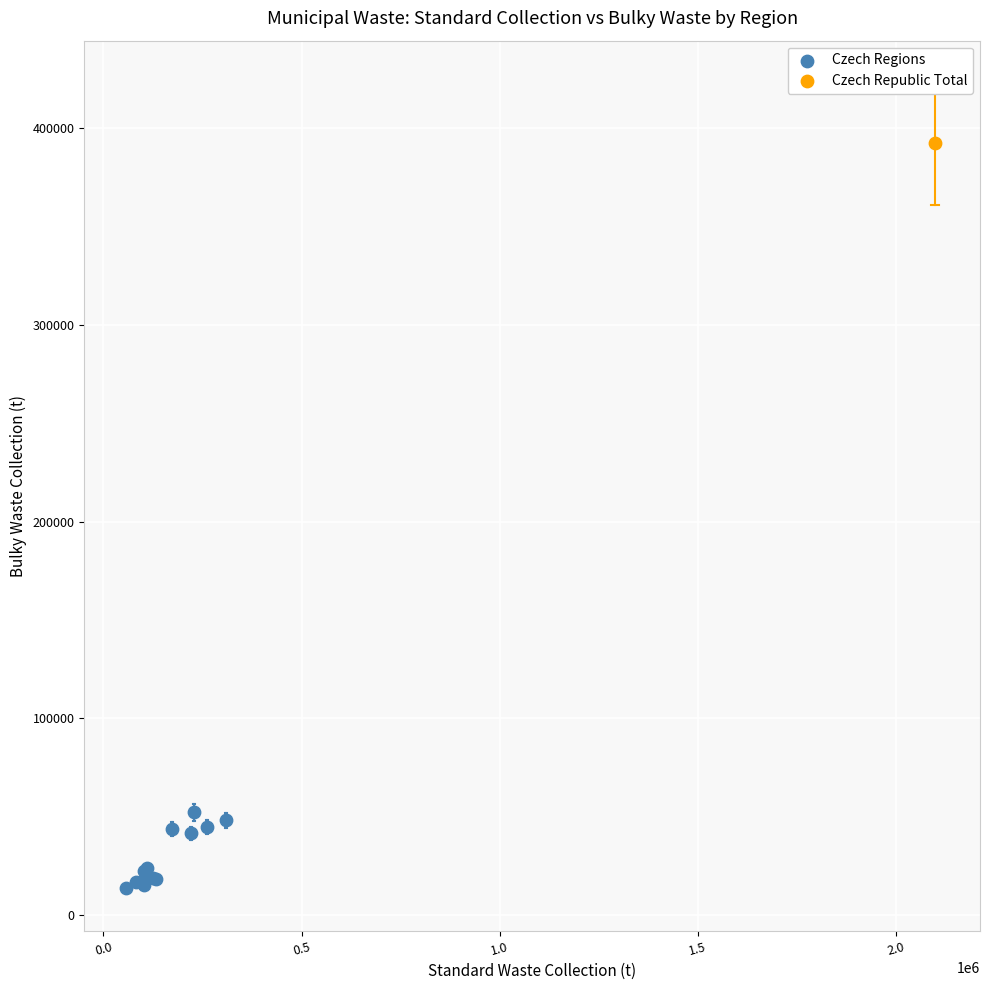

What are all the series names shown in the legend?

Czech Regions, Czech Republic Total